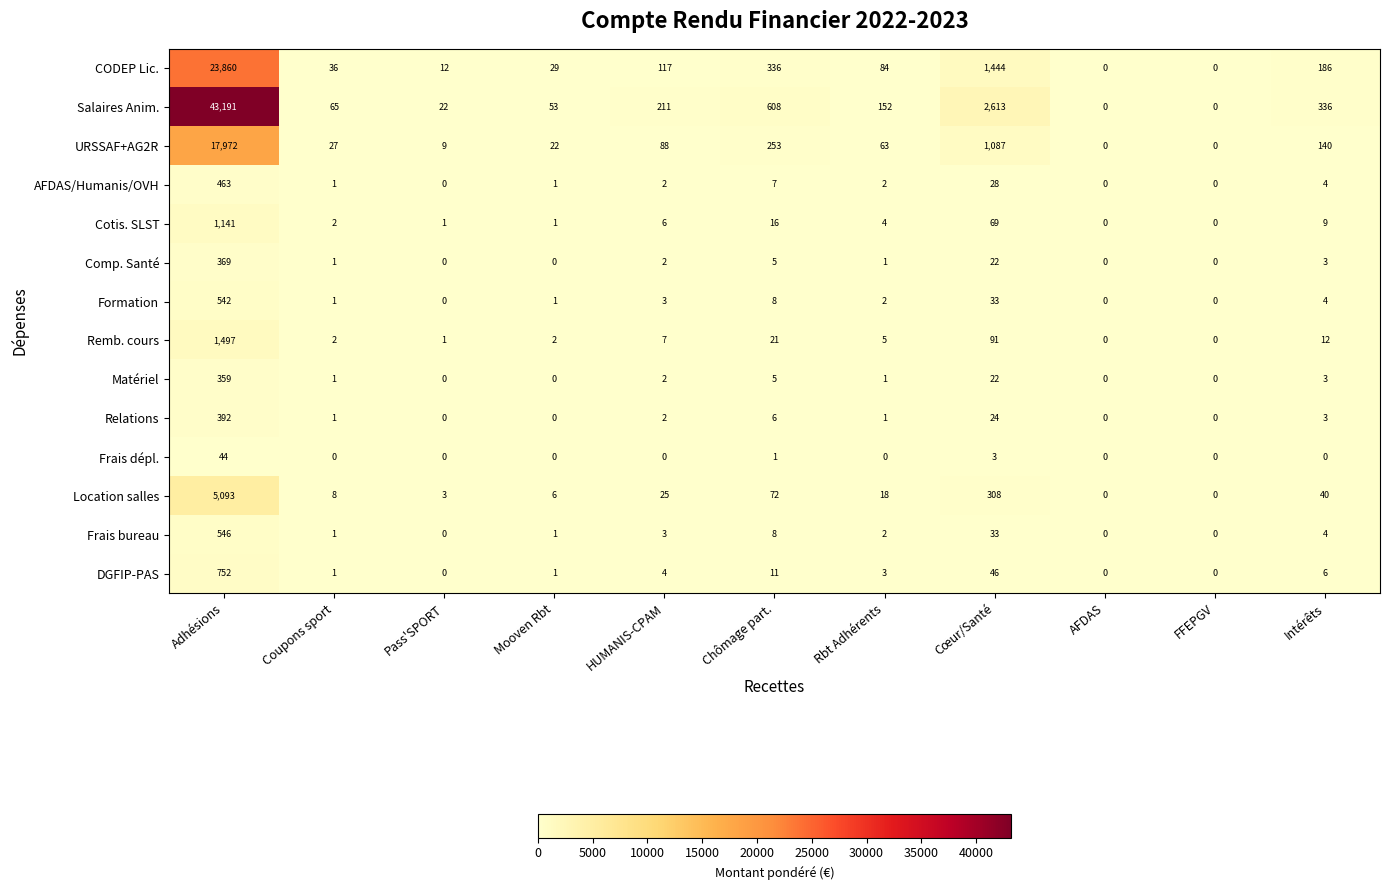

The Salaires Anim. series shows 256 at Rbt Adhérents. True or false?

False